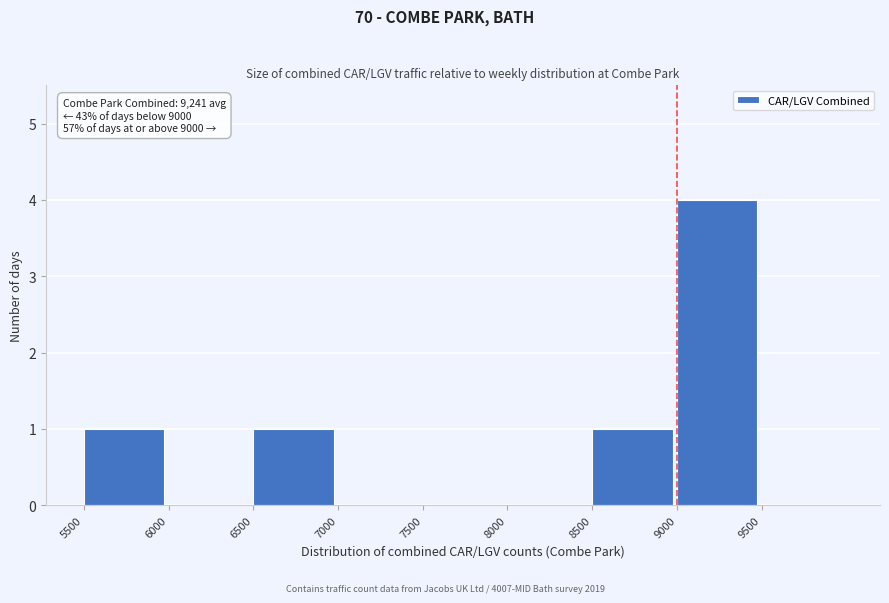

Over which range of the x-axis is the bar tallest?

9000 to 9500